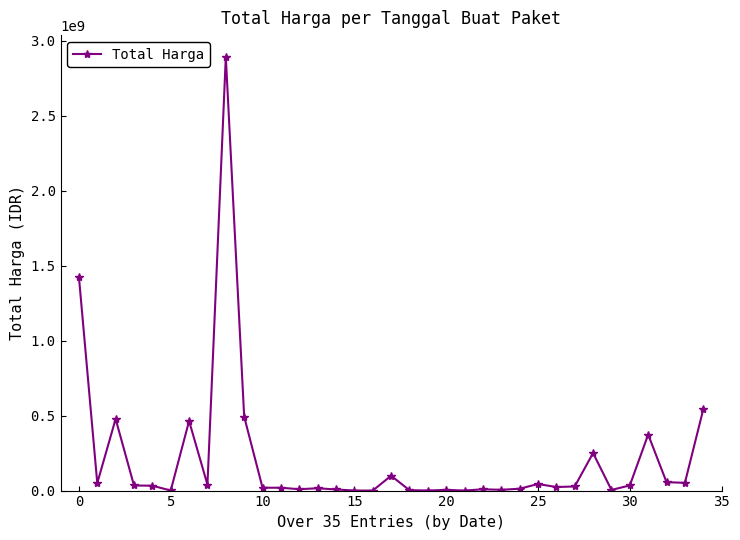

What is the difference between the maximum and second lowest values?

2891940000